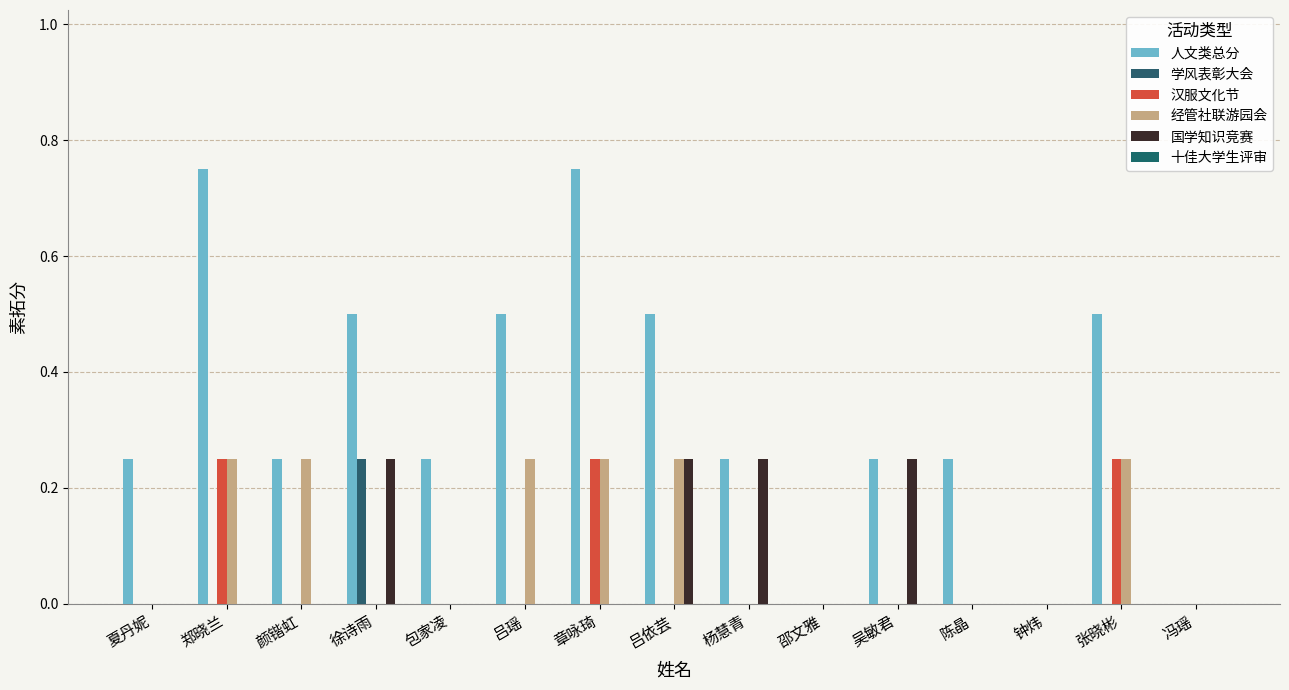

Is it true that 人文类总分 equals 0.1 at 杨慧青?

False